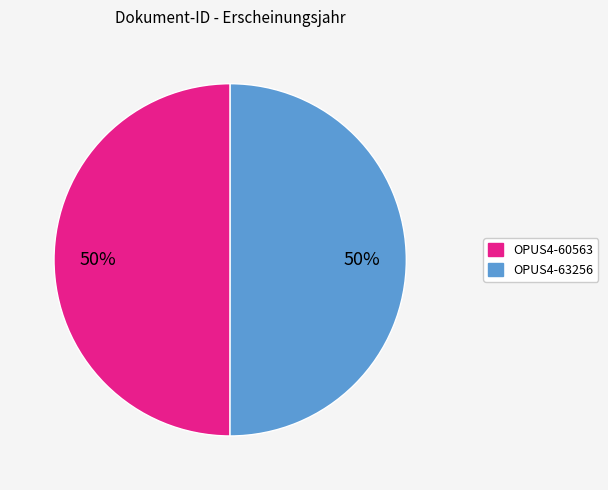

Is it true that OPUS4-63256 is 60% of the pie?

False